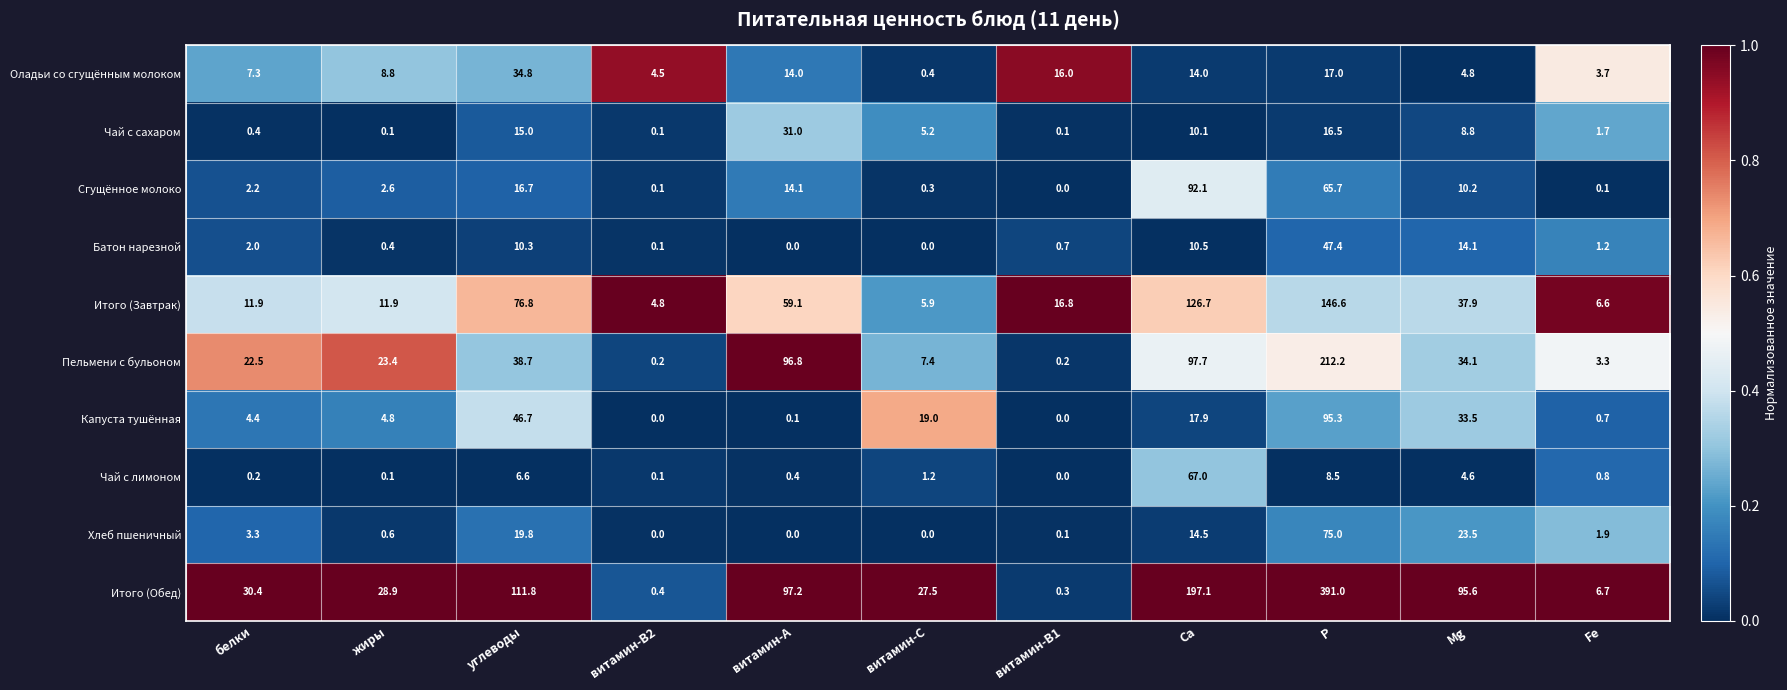

The value of Чай с сахаром at витамин-А is 31.0. True or false?

True